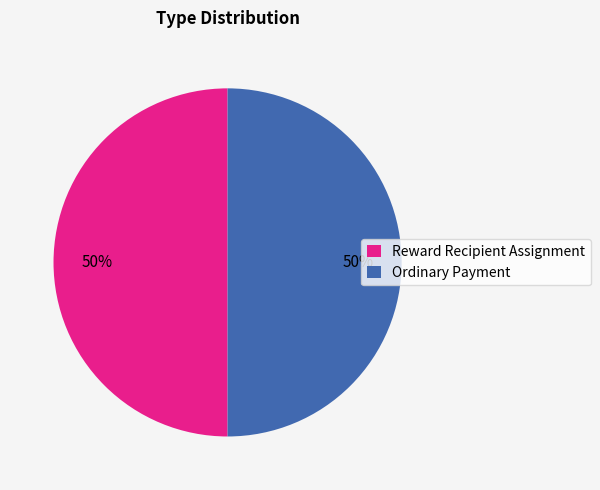

What is the ratio of the value at Reward Recipient Assignment to the value at Ordinary Payment?

1.0